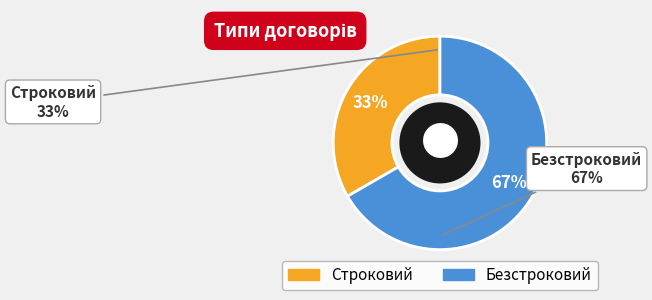

Which category has the smallest portion of the pie?

Строковий